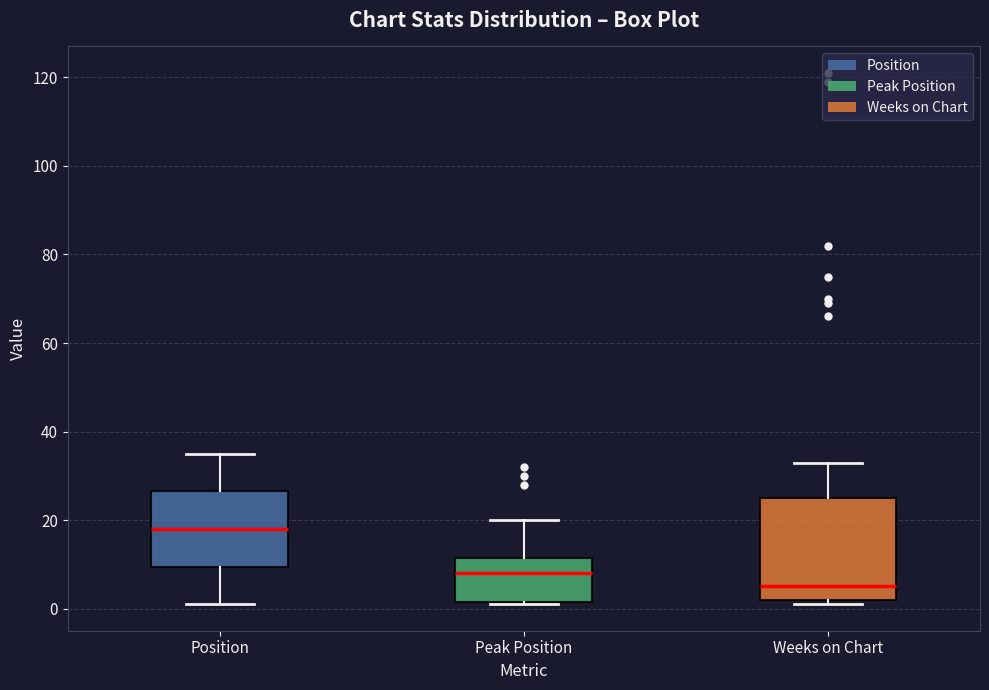

Which box is the tallest, from its lower edge to its upper edge?

Weeks on Chart